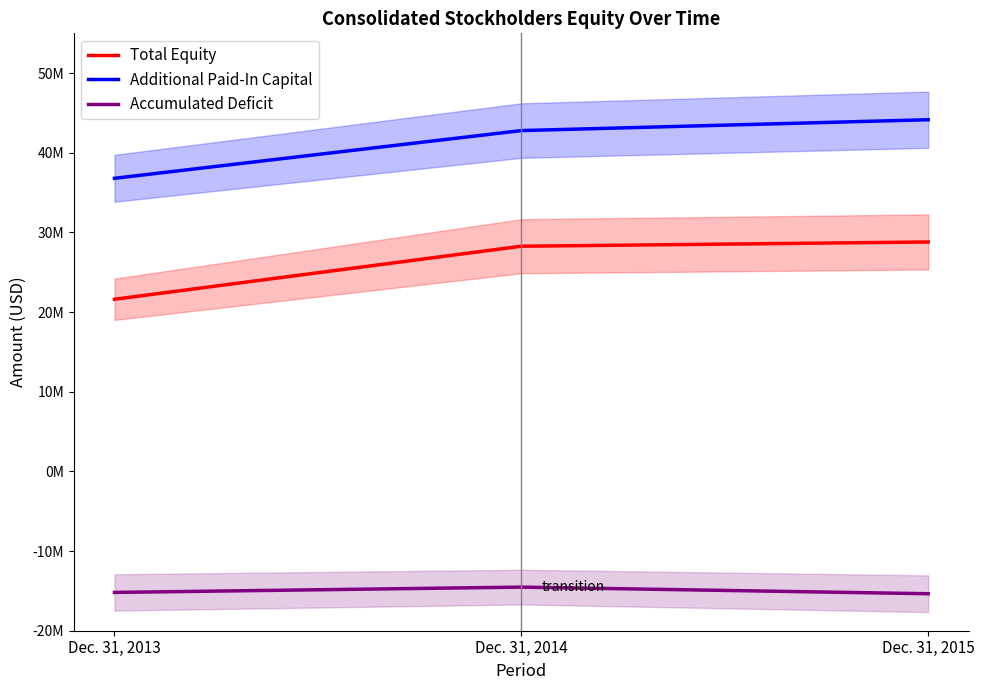

How many data points in Additional Paid-In Capital are less than 42790000?

1